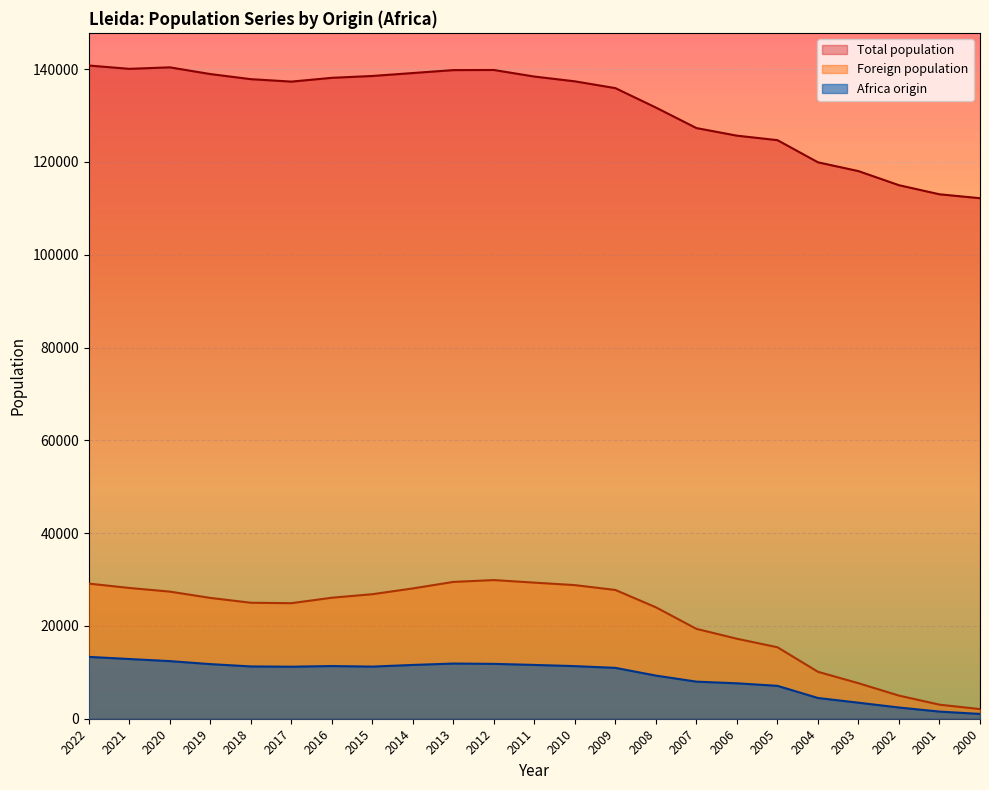

How many categories are shown in the chart?

23